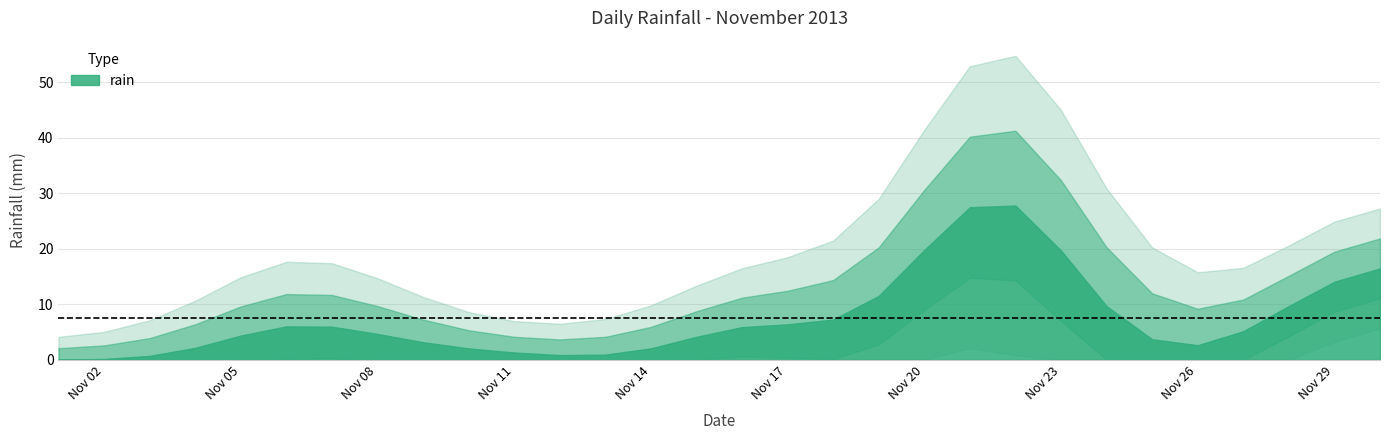

What is the sum of the values at 2013-11-20 and 2013-11-24?

11.8